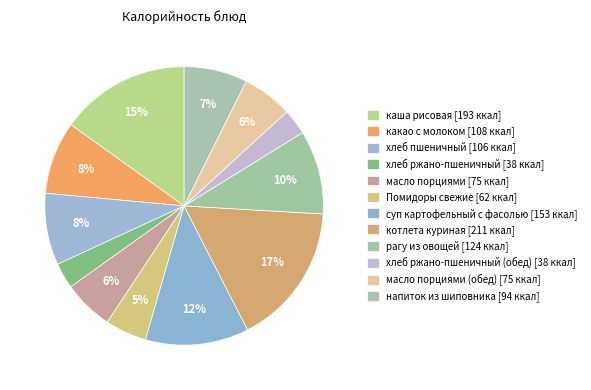

Count the number of slices in the pie.

12